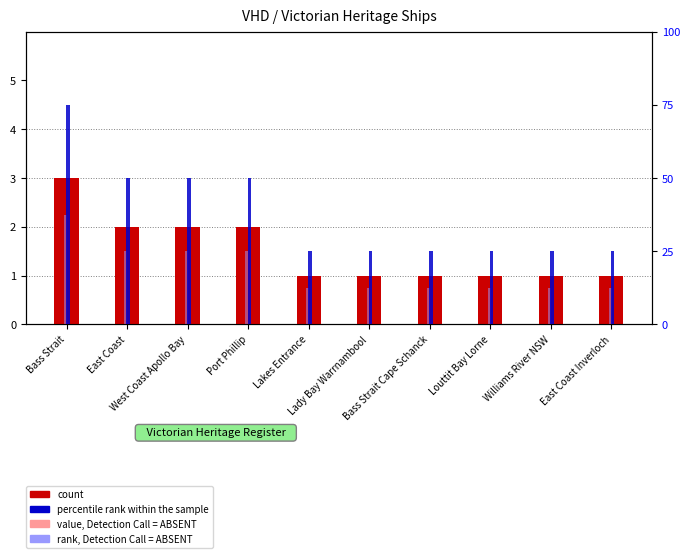

At which category is the sum across all series the highest?

Bass Strait